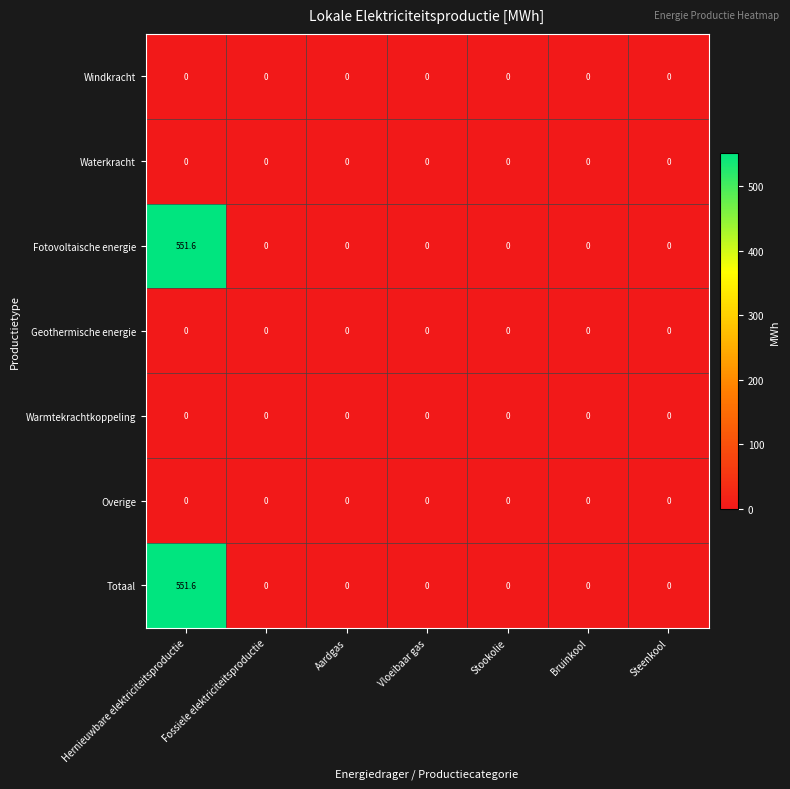

At which category is the sum across all series the highest?

Hernieuwbare elektriciteitsproductie